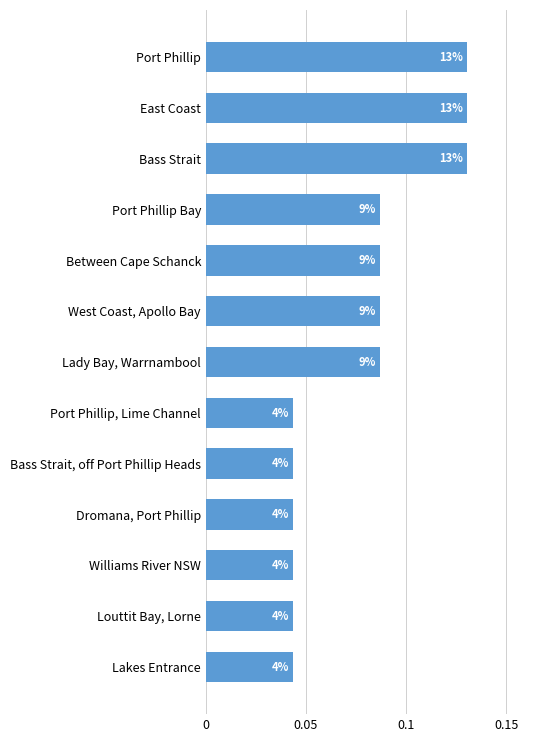

Are the bars horizontal?

Yes